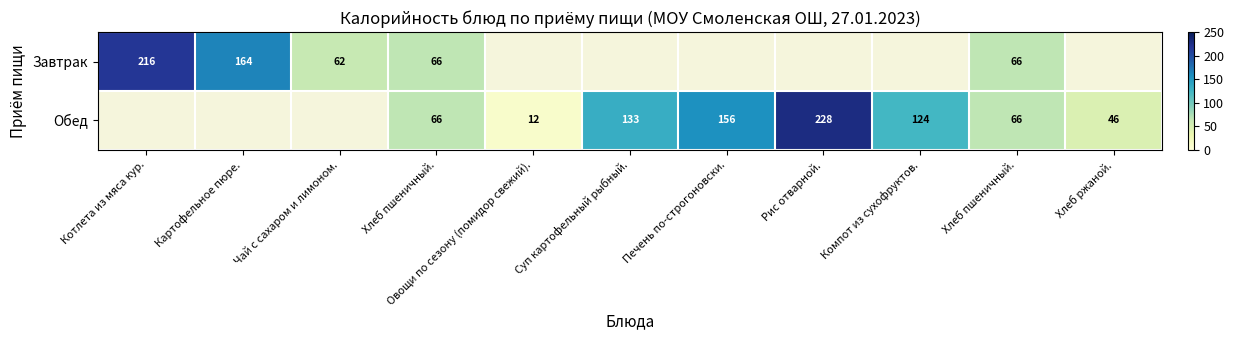

Rank the series by their maximum value, from lowest to highest.

Завтрак, Обед